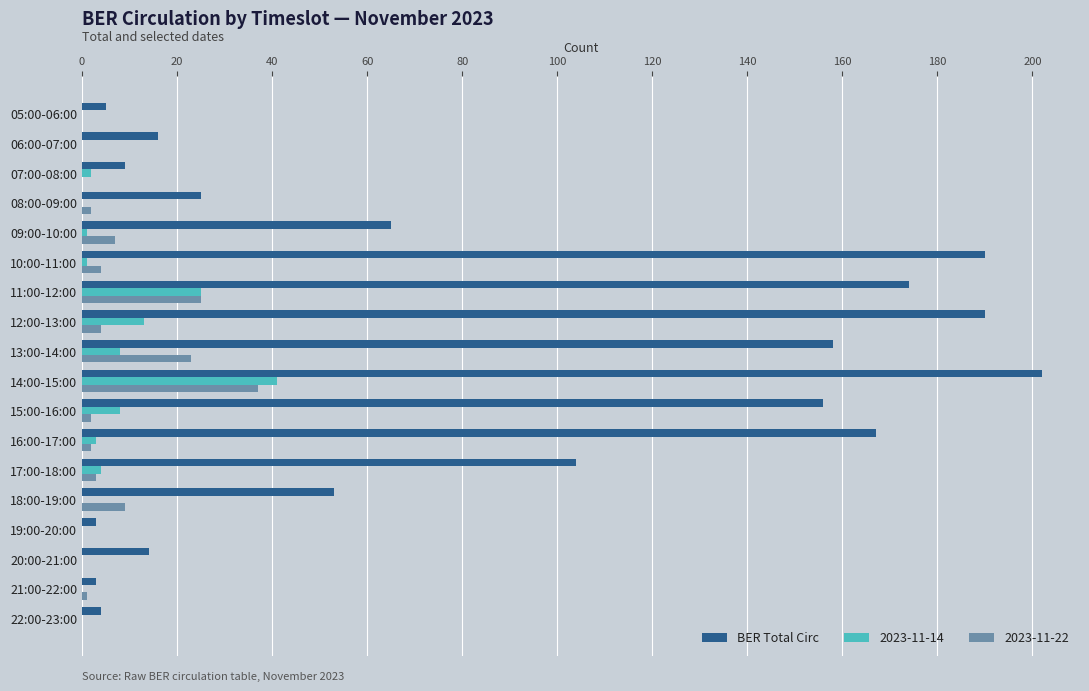

At which category is the sum across all series the highest?

14:00-15:00